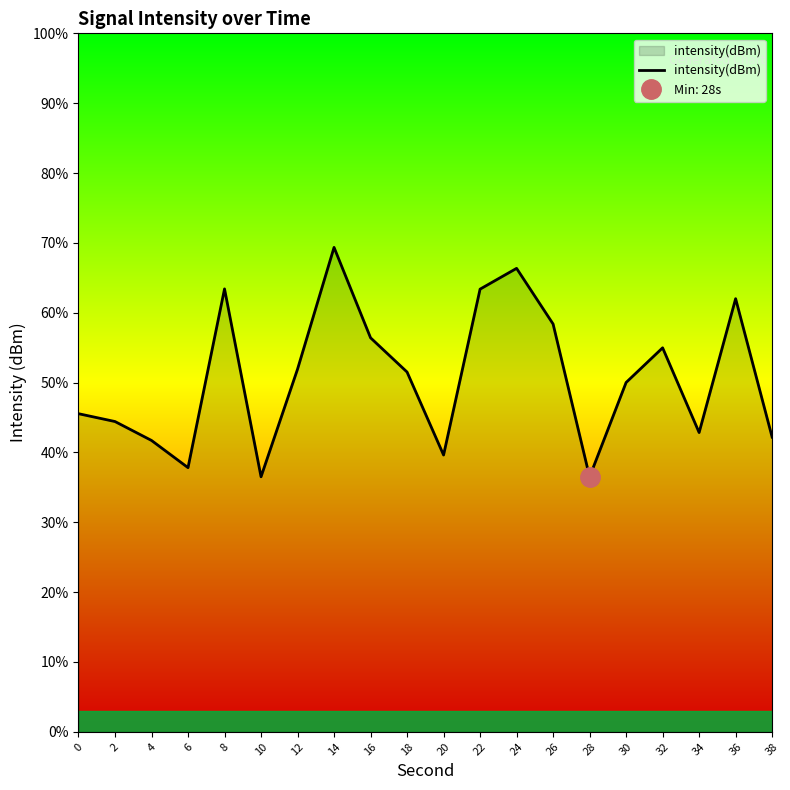

How many data points does each series have?

20